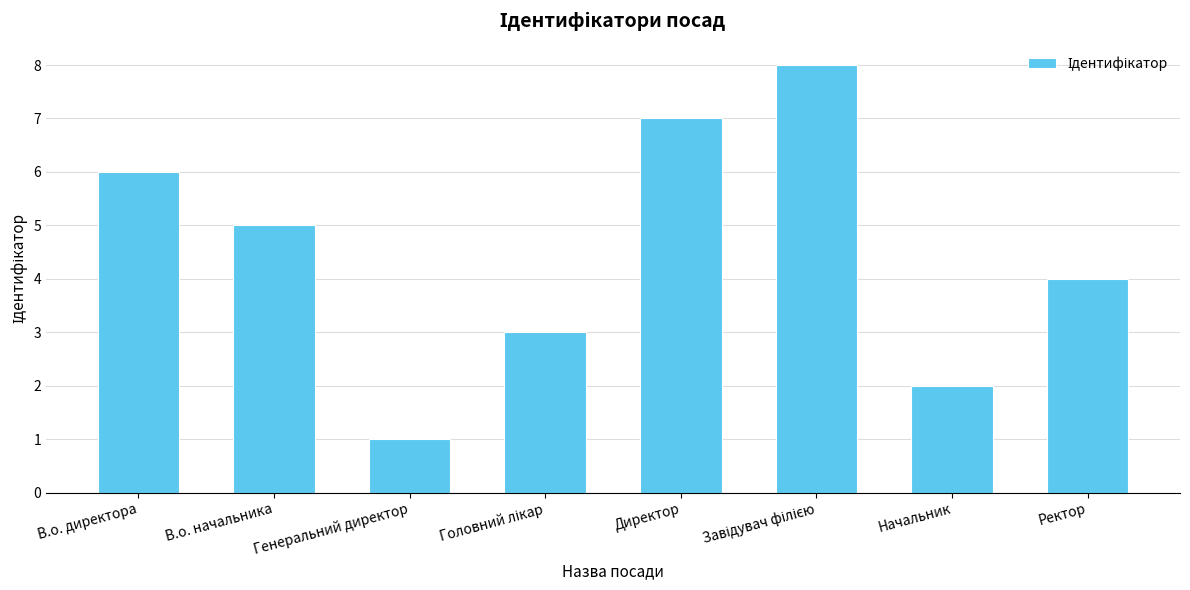

What is the label of the 3rd bar from the left?

Генеральний директор